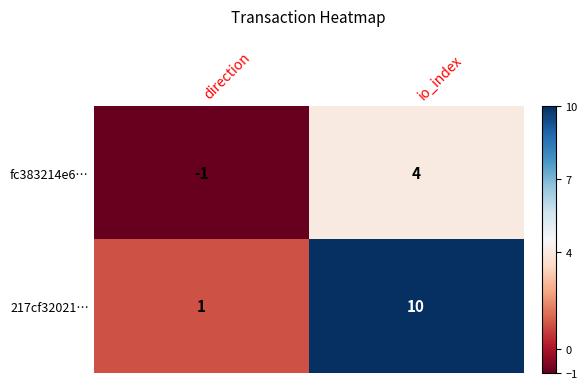

At how many categories does at least one series exceed 9?

1